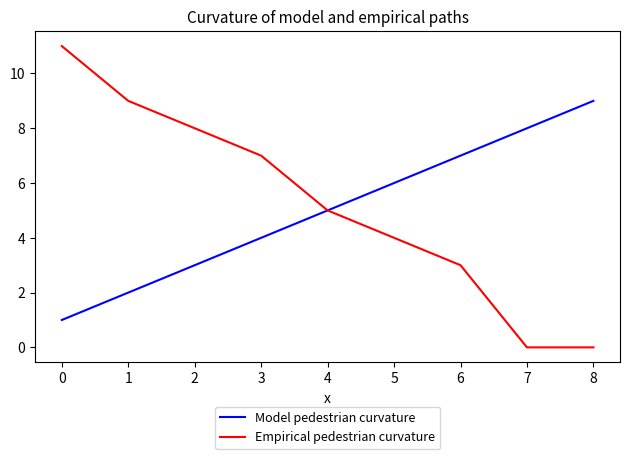

Rank the series at 6 from lowest to highest value.

Empirical pedestrian curvature, Model pedestrian curvature